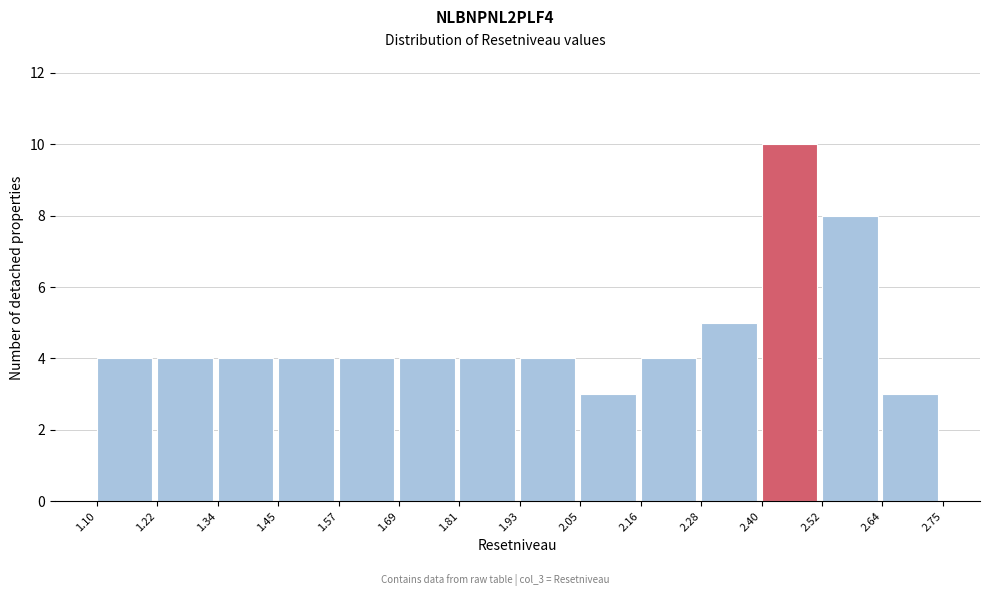

Reading left to right, transcribe this chart: for each bar, give the range it covers on the x-axis and its height. The values are not printed on the chart, so give them approximately, as read against the axis.

1.10 to 1.22: 4
1.22 to 1.34: 4
1.34 to 1.45: 4
1.45 to 1.57: 4
1.57 to 1.69: 4
1.69 to 1.81: 4
1.81 to 1.93: 4
1.93 to 2.05: 4
2.05 to 2.16: 3
2.16 to 2.28: 4
2.28 to 2.40: 5
2.40 to 2.52: 10
2.52 to 2.64: 8
2.64 to 2.75: 3